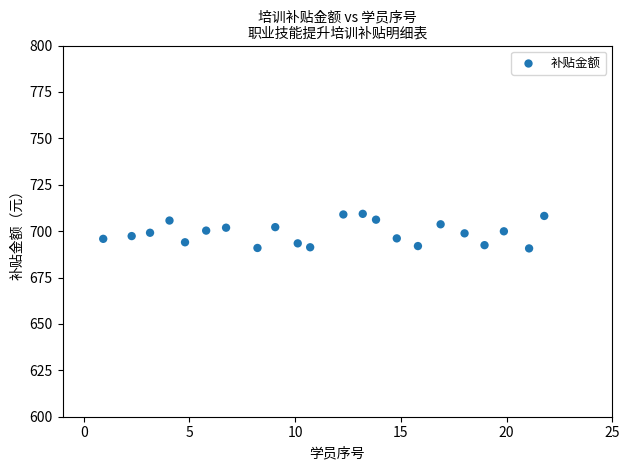

What is the range of Y values (max minus min)?

18.6